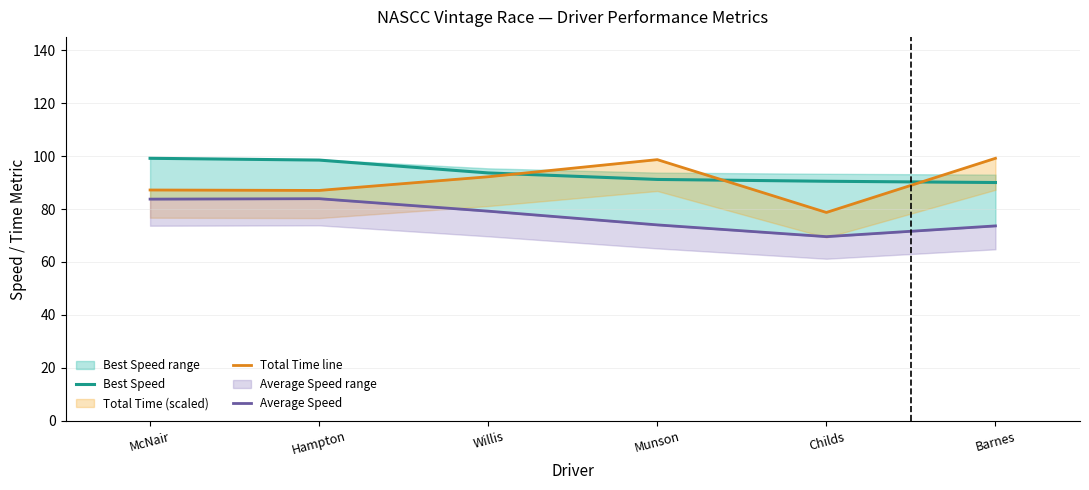

What is the spread (max minus min) of values at Willis?

14.4